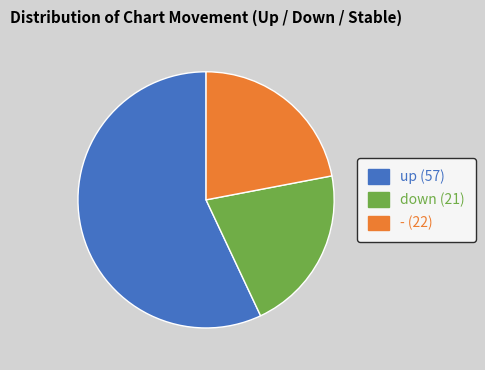

Does down account for over 50% of the chart?

No